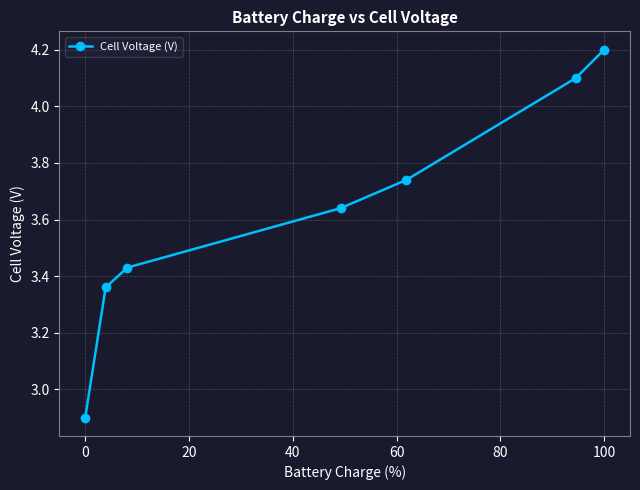

What is the smallest value displayed?

2.9